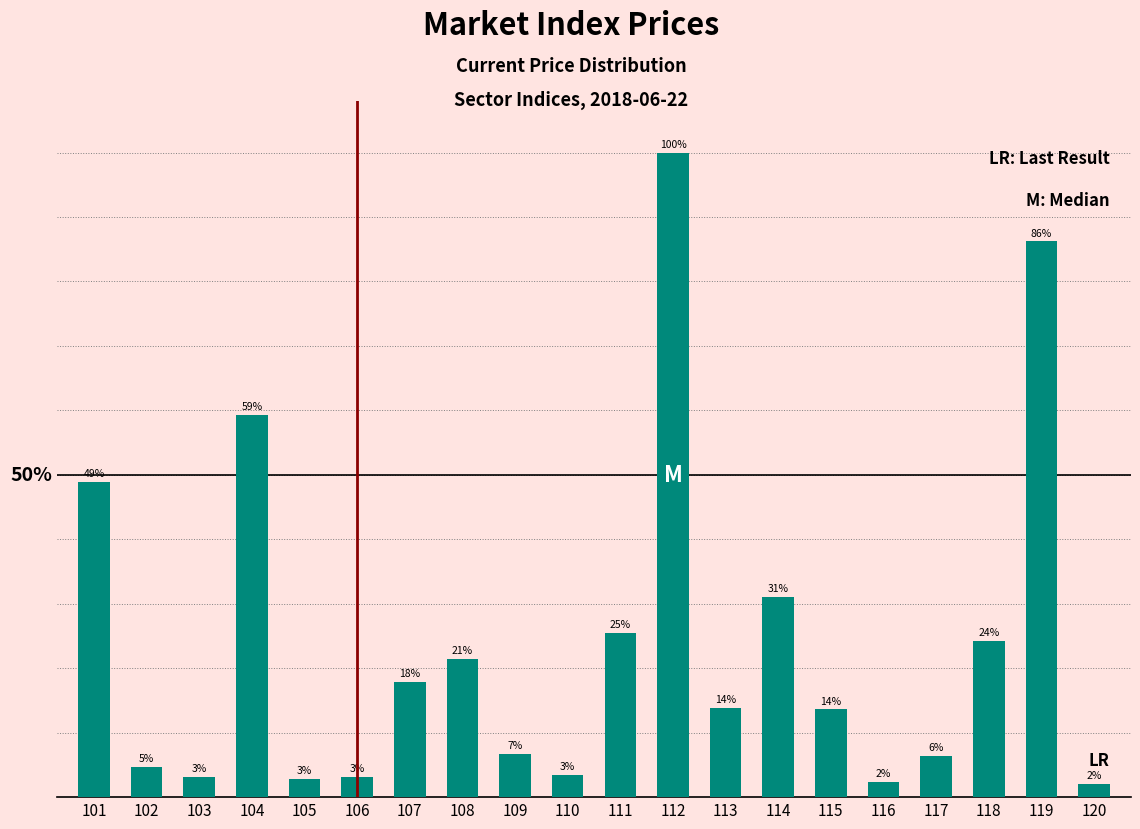

Is it true that the value at 107 is 17.9?

True